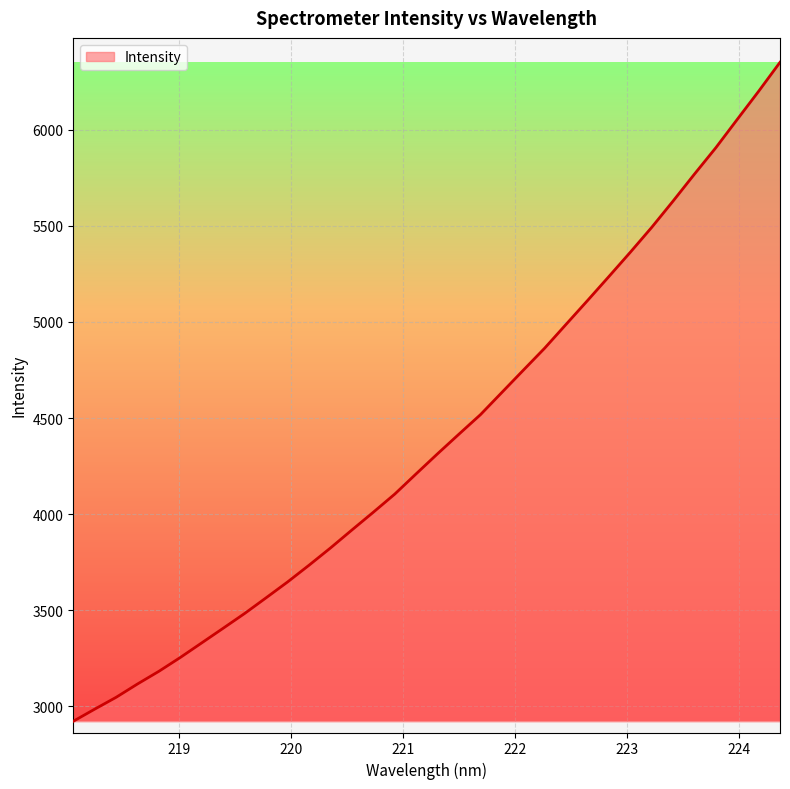

How many values are below 4314?

17